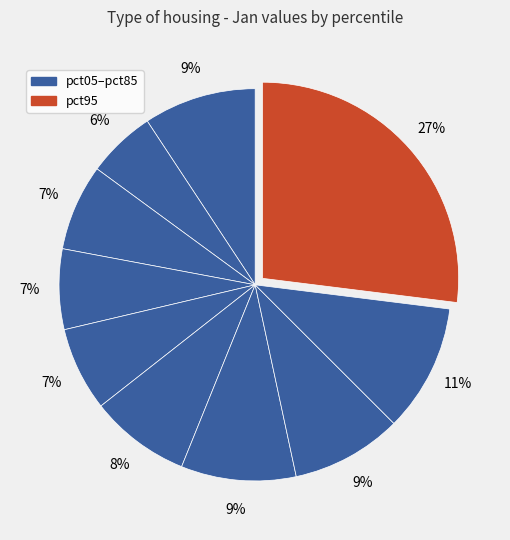

How many segments does this pie chart have?

10